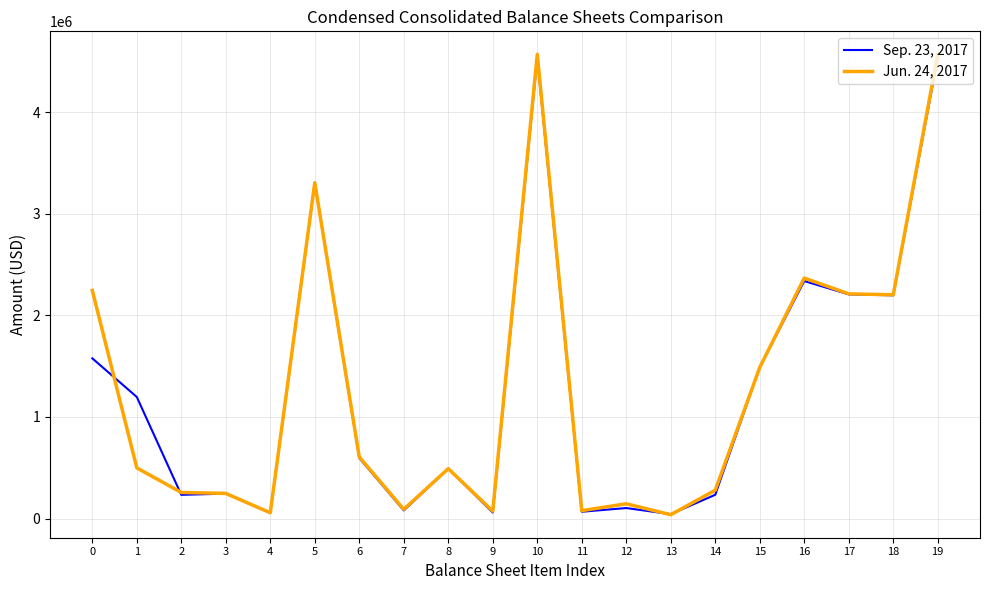

The Jun. 24, 2017 series shows 2367539 at 16. True or false?

True